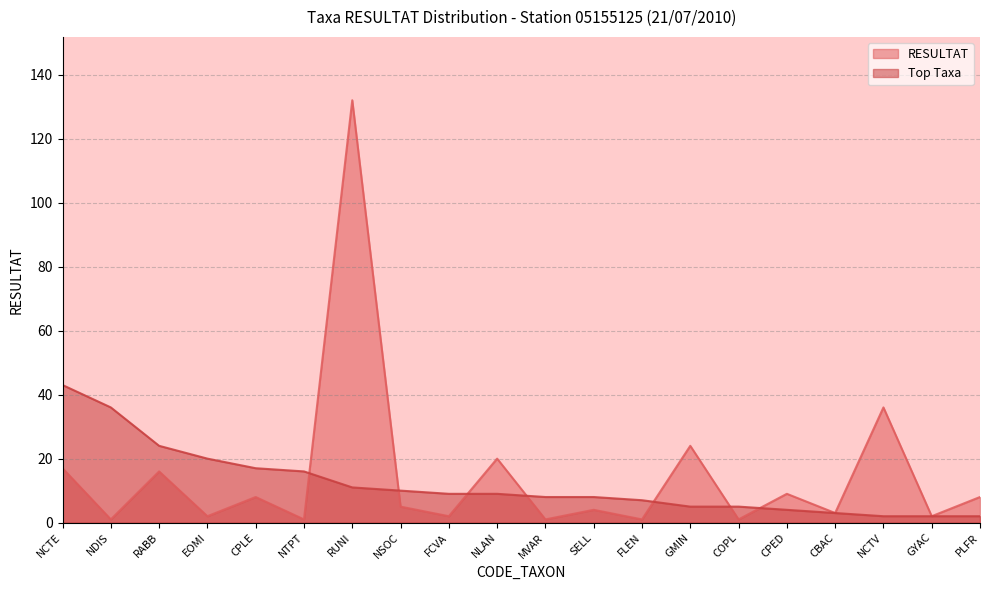

What is the sum of the RESULTAT values at COPL and CBAC?

4